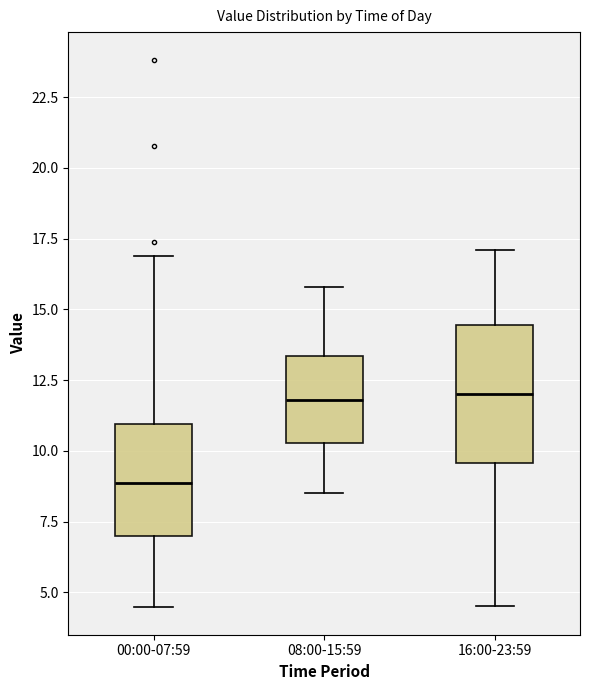

Reading left to right, read every box against the y-axis: the position of its median line, the range the box covers, and the ends of its whiskers. The values are not printed on the chart, so give them approximately, as read against the axis.

00:00-07:59: median 9.0, box 7.0 to 11.0, whiskers 4.5 to 17.0
08:00-15:59: median 12.0, box 10.5 to 13.5, whiskers 8.5 to 16.0
16:00-23:59: median 12.0, box 9.5 to 14.5, whiskers 4.5 to 17.0